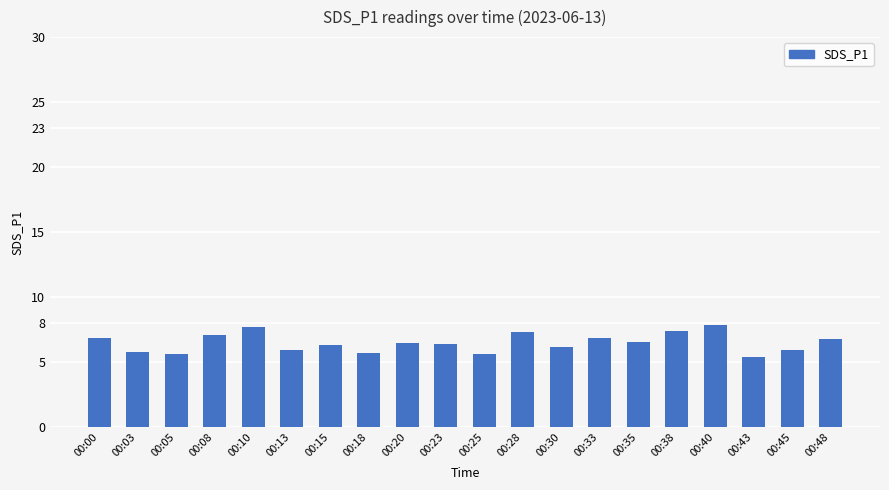

What is the difference between the second highest and second lowest values?

2.1